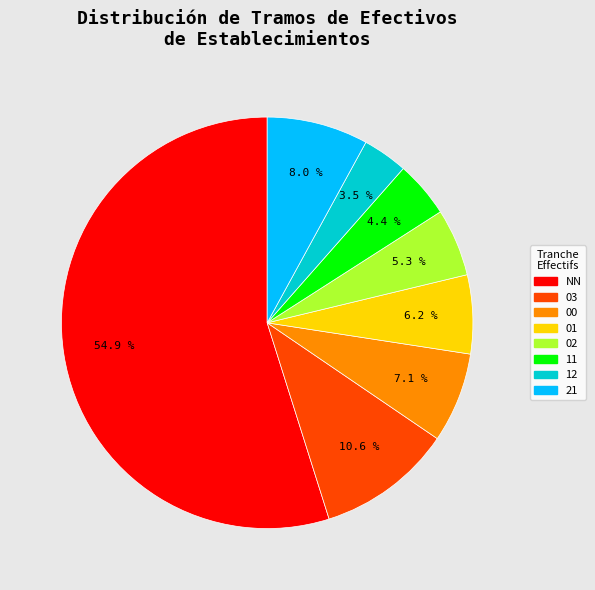

Approximately how many times larger is the value at 12 compared to NN?

0.1